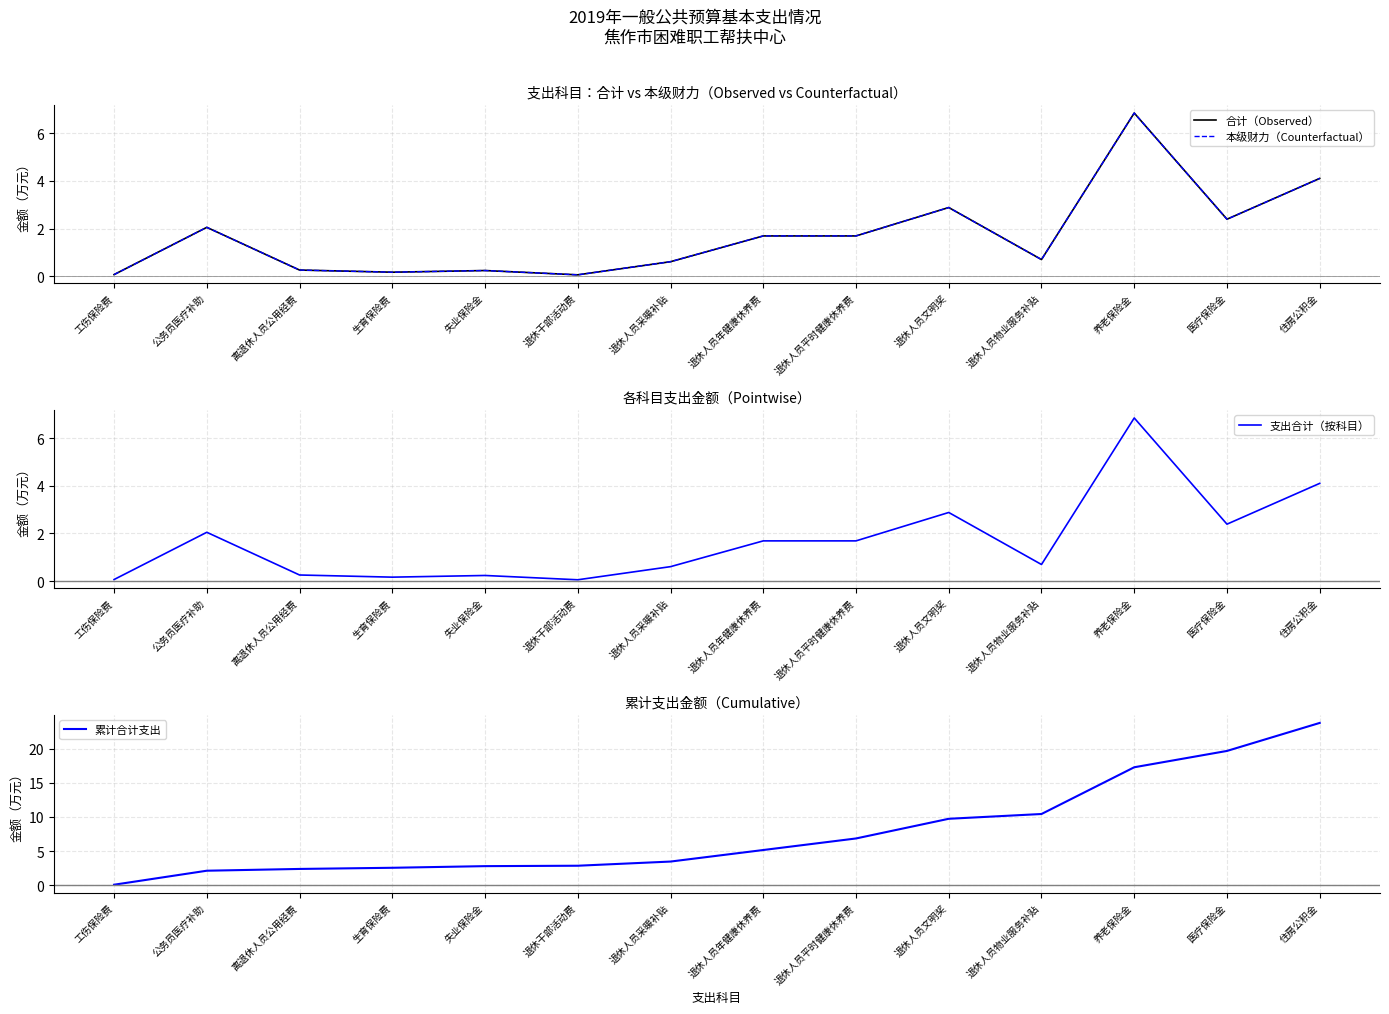

What is the total value across all series at 工伤保险费?

0.3